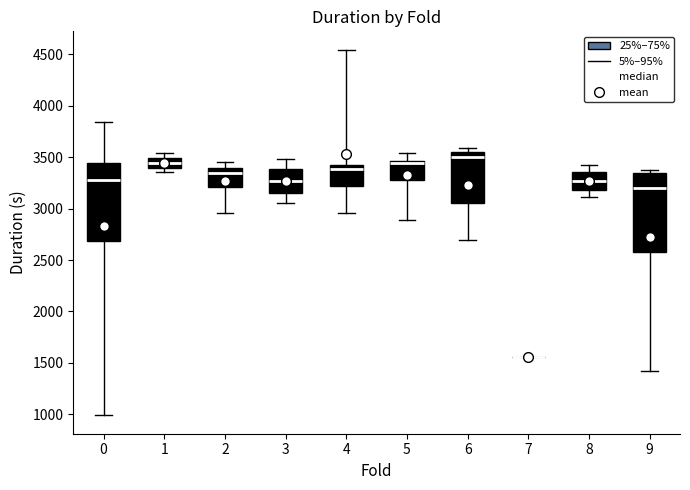

Reading left to right, read every box against the y-axis: the position of its median line, the range the box covers, and the ends of its whiskers. The values are not printed on the chart, so give them approximately, as read against the axis.

0: median 3300, box 2700 to 3450, whiskers 1000 to 3850
1: median 3450, box 3400 to 3500, whiskers 3350 to 3550
2: median 3350, box 3200 to 3400, whiskers 2950 to 3450
3: median 3250, box 3150 to 3400, whiskers 3050 to 3500
4: median 3400 (just below the box's upper edge), box 3200 to 3400, whiskers 2950 to 4550
5: median 3450 (drawn on the box's upper edge), box 3300 to 3450, whiskers 2900 to 3550
6: median 3500, box 3050 to 3550, whiskers 2700 to 3600
7: box collapsed to a line at 1550, whiskers 1550 to 1550
8: median 3250, box 3200 to 3350, whiskers 3100 to 3400
9: median 3200, box 2600 to 3350, whiskers 1400 to 3400